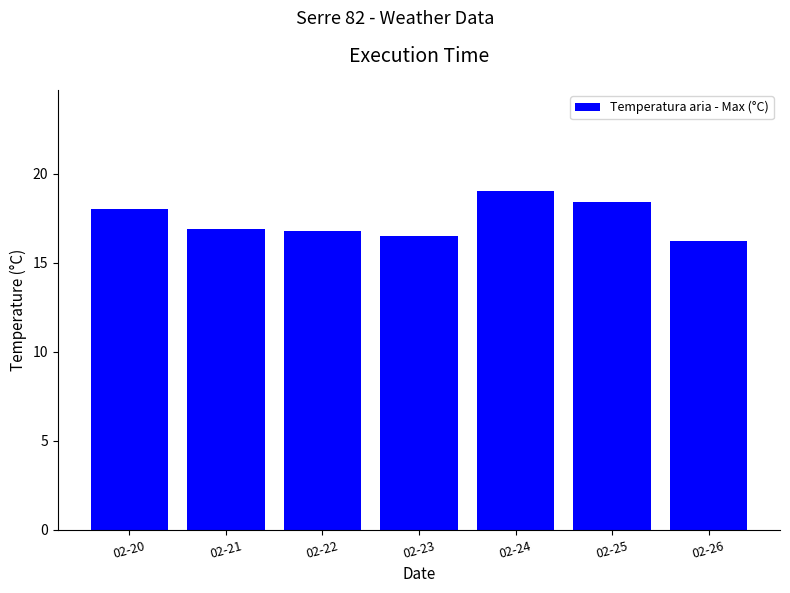

What is the change in value from 02-22 to 02-25?

+1.6